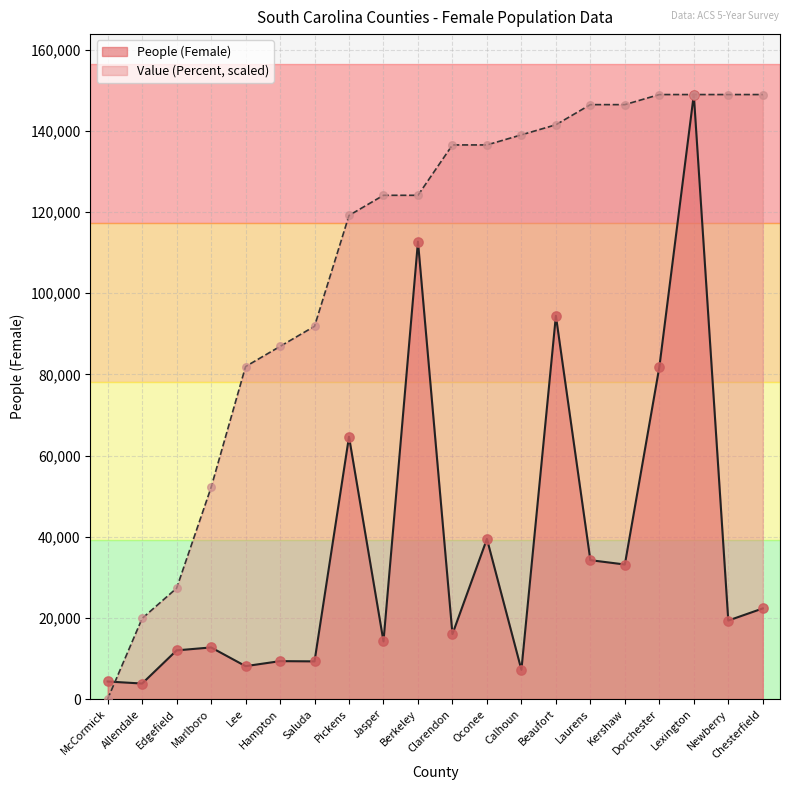

Which series has the widest spread of Y values?

Value (Percent)